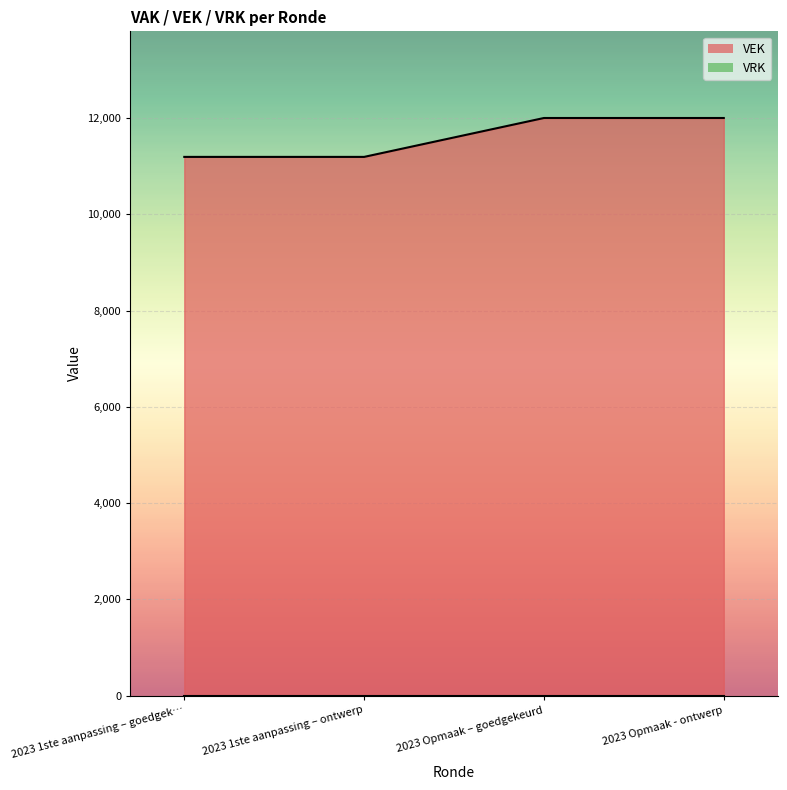

The VEK series shows 12000 at 2023 Opmaak – goedgekeurd. True or false?

True